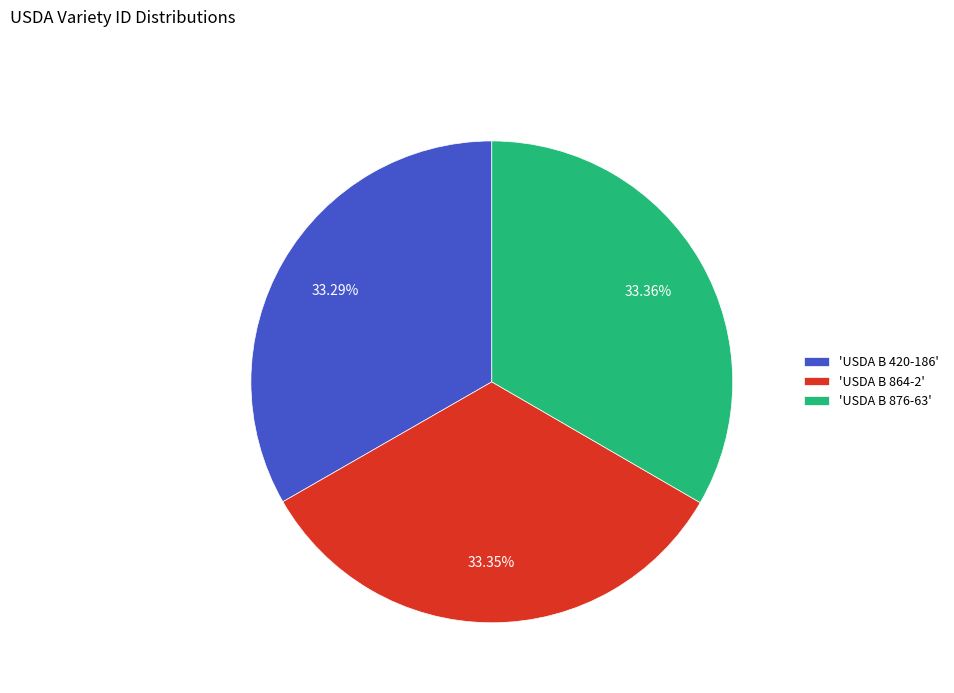

Is the sum of 'USDA B 876-63' and 'USDA B 864-2' greater than half?

Yes